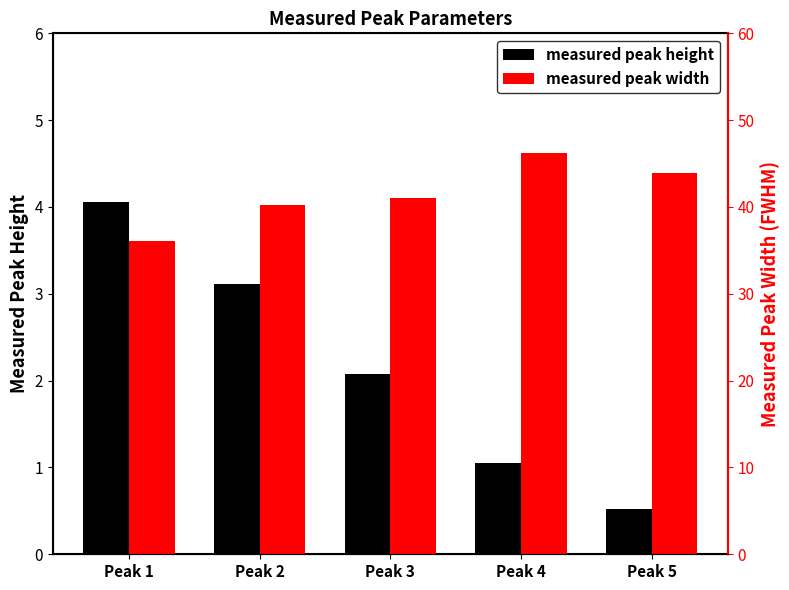

Between Peak 4 and Peak 5, which is larger?

Peak 4